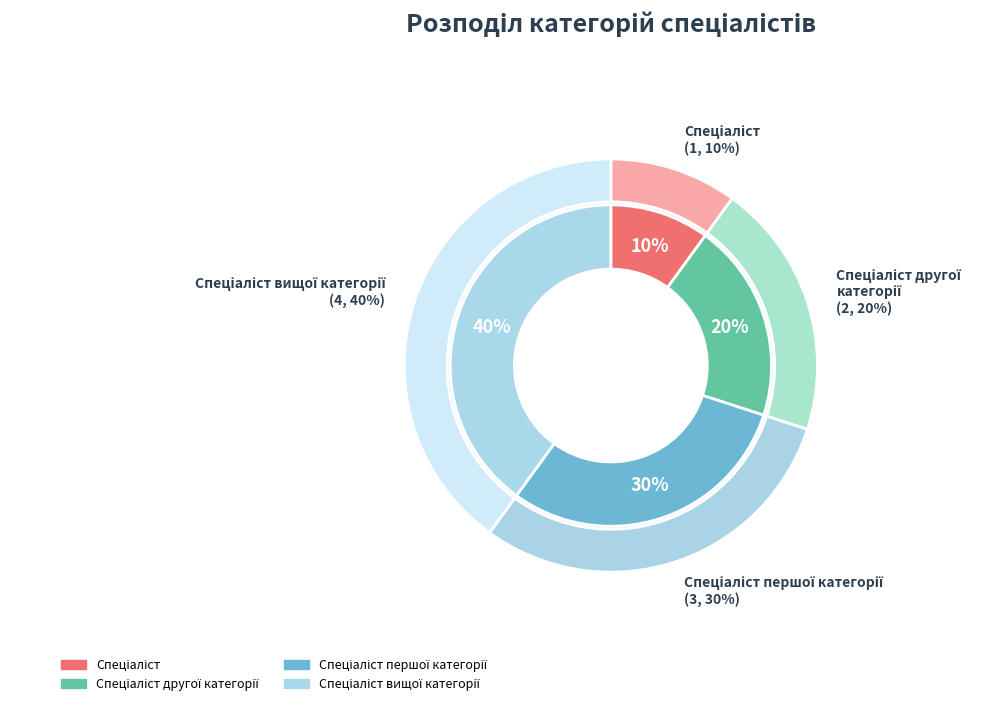

What percentage is the Спеціаліст першої категорії slice, to the nearest percent?

30%